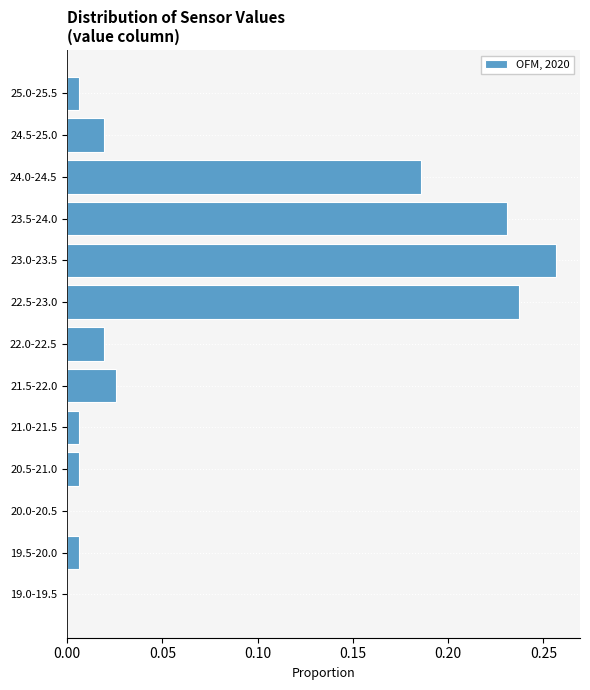

Between 22.0-22.5 and 25.0-25.5, which is larger?

22.0-22.5